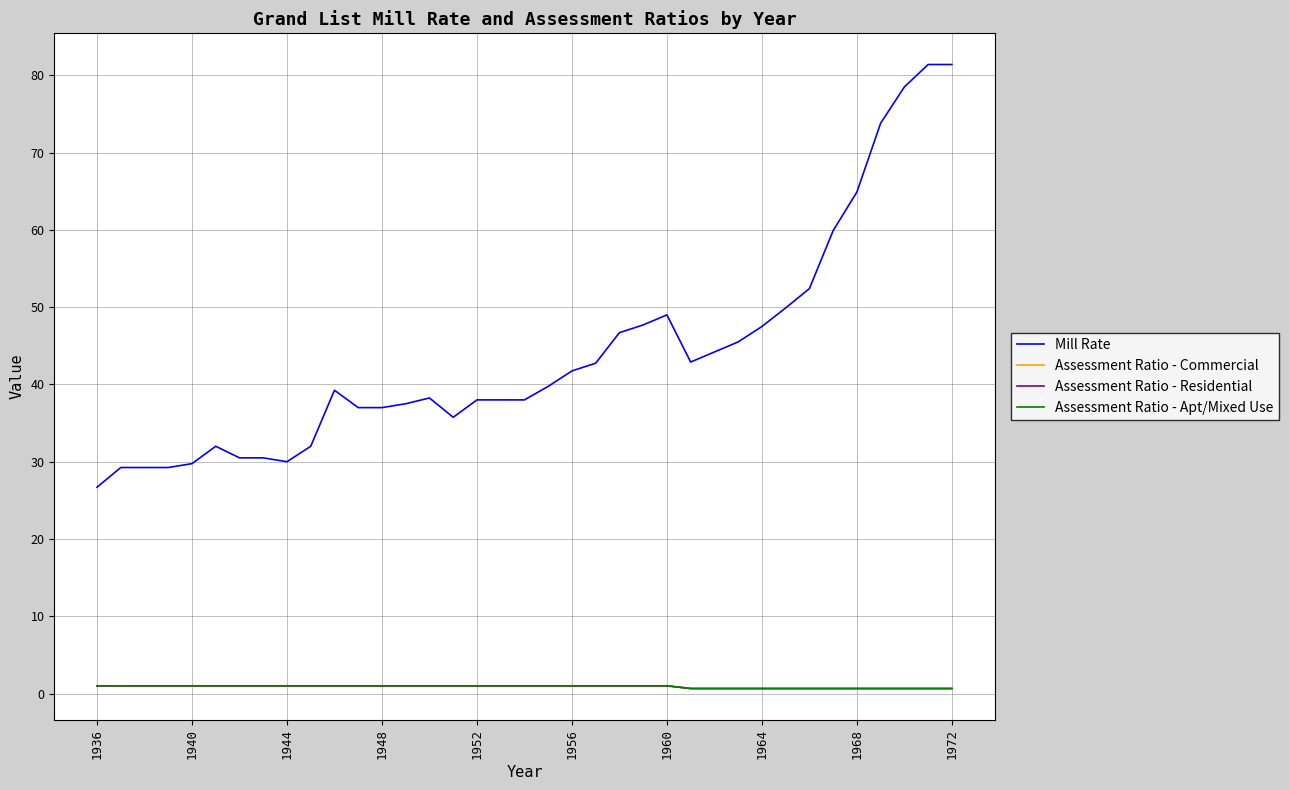

Does the chart have visible grid lines?

Yes